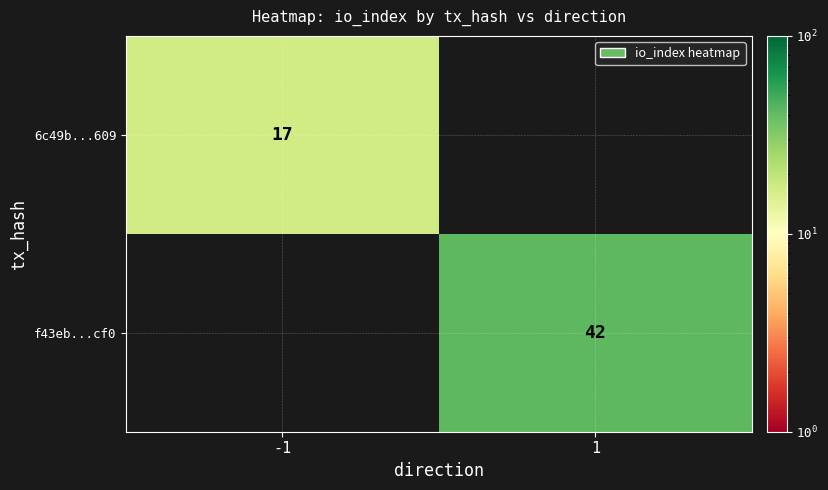

The value of 6c49b...609 at -1 is 17. True or false?

True